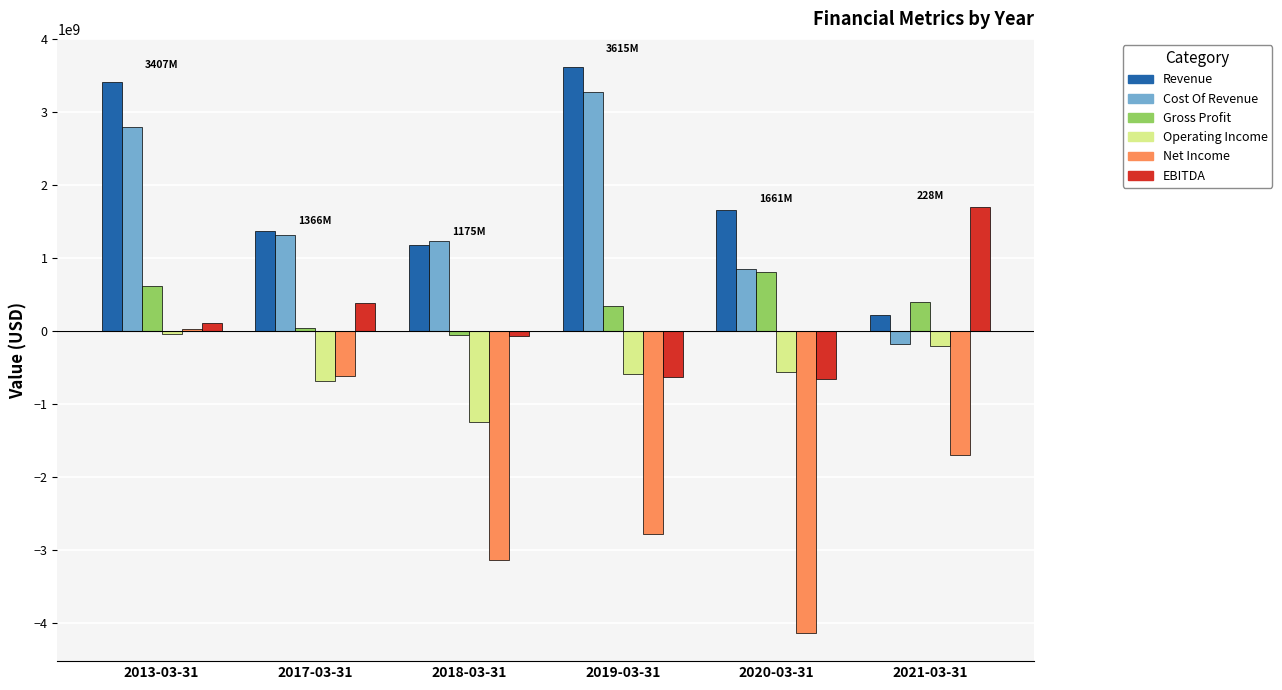

Does the chart contain stacked bars?

No